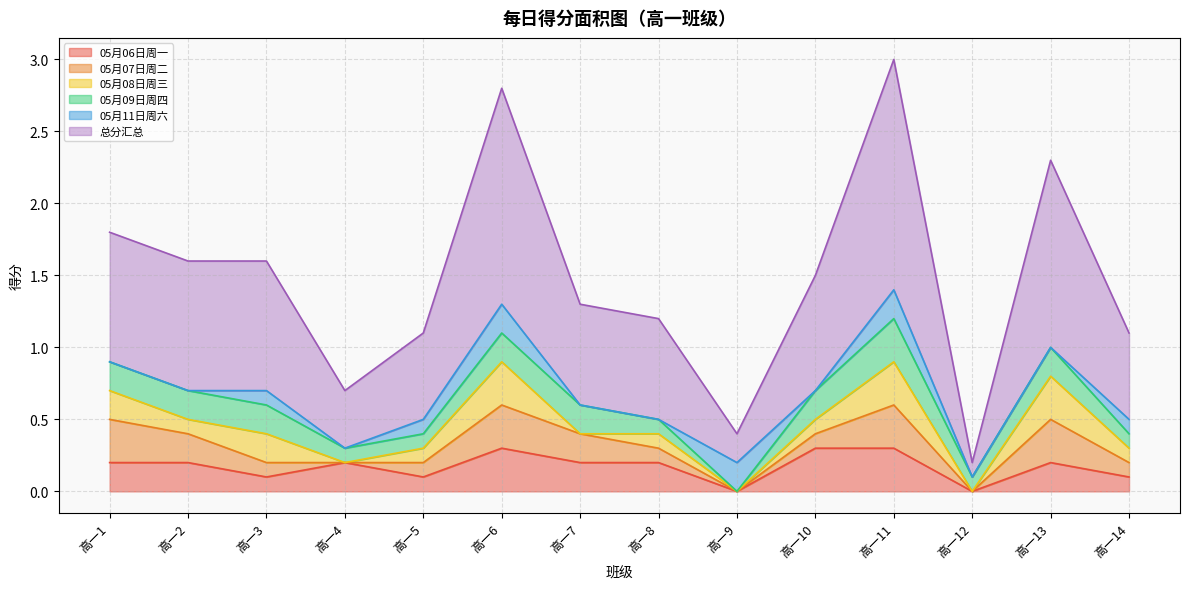

Is it true that 05月11日周六 equals 0.1 at 高一6?

False